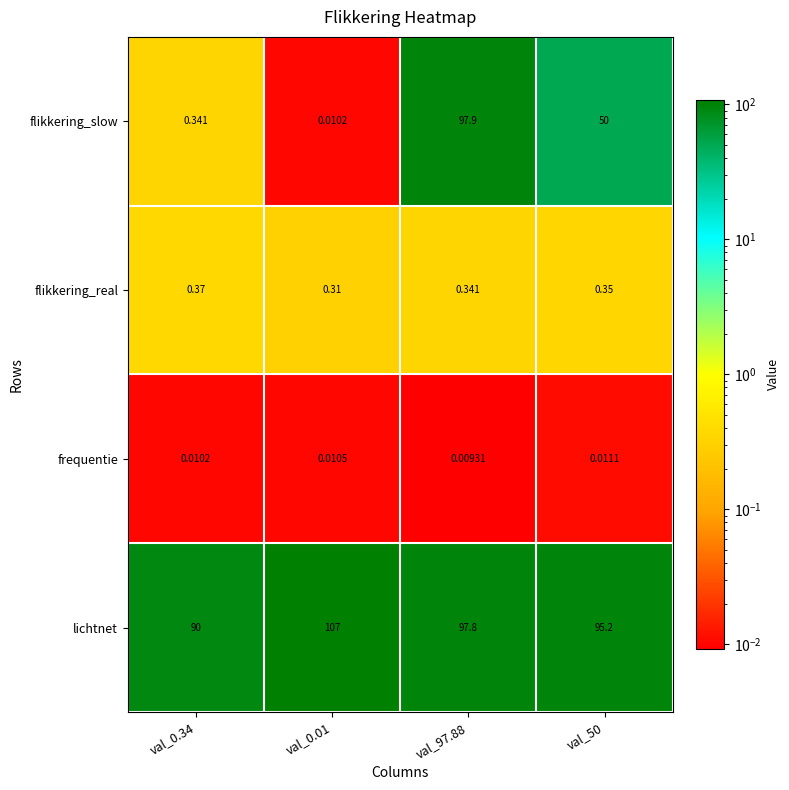

Which series has the widest spread of values?

flikkering_slow